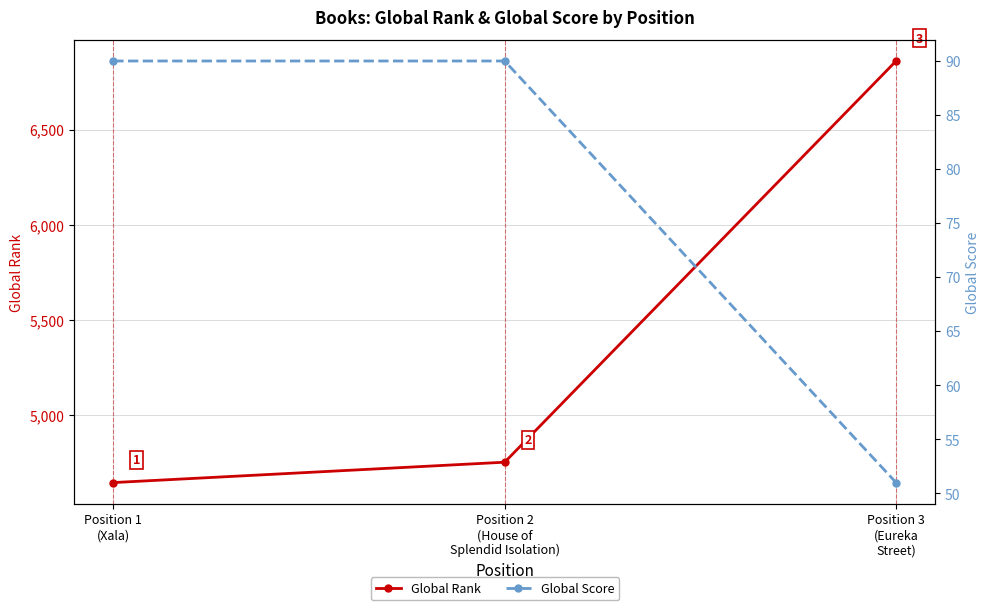

What are all the series names shown in the legend?

Global Rank, Global Score